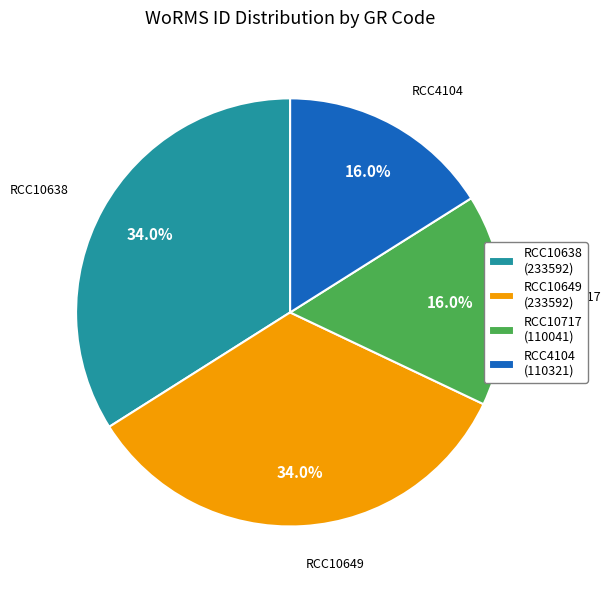

What percentage do RCC10717 and RCC10638 together represent?

50.0%